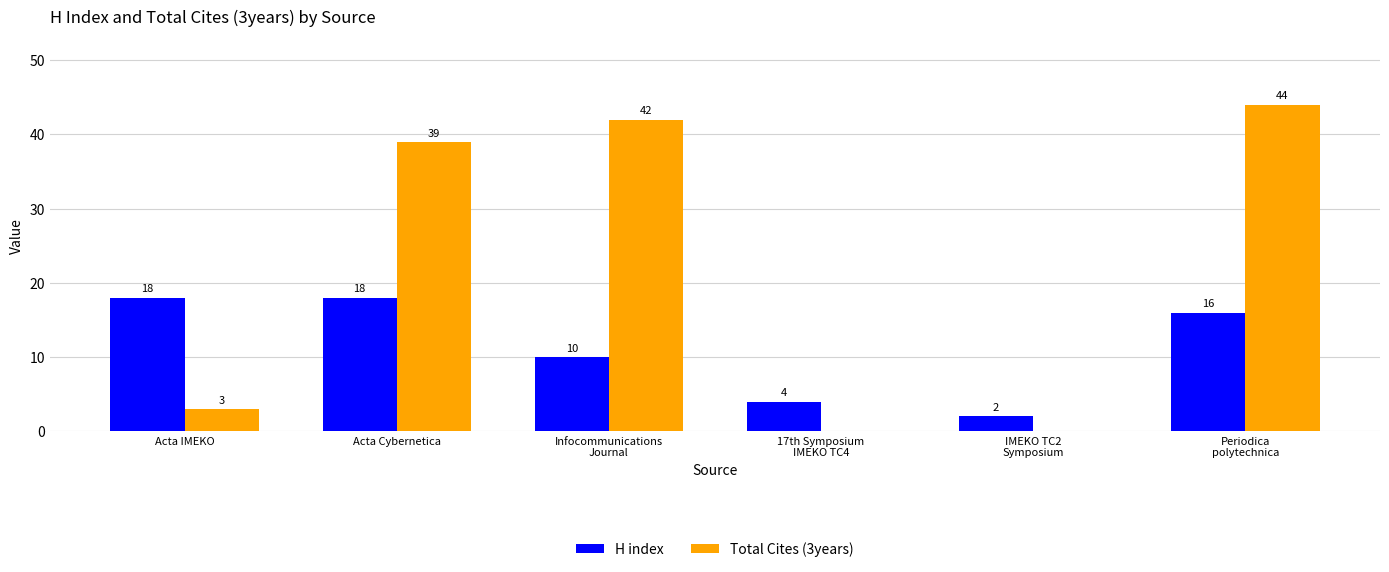

What is the sum of all H index values?

68